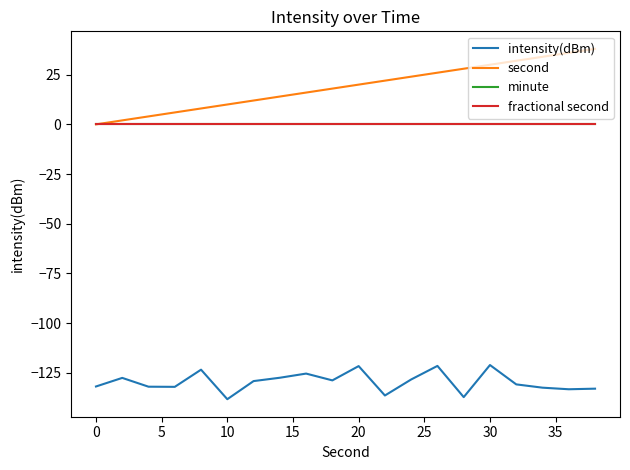

Does the chart display data point markers on the line(s)?

No